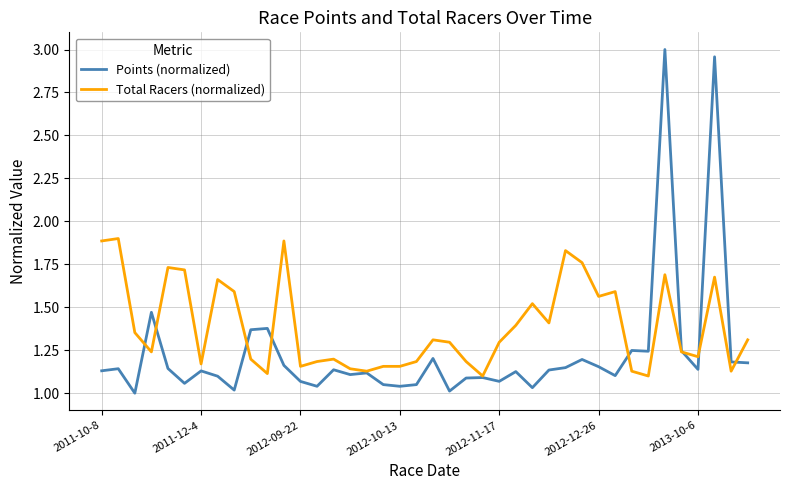

List the series in order of their peak value, highest first.

Points (normalized), Total Racers (normalized)